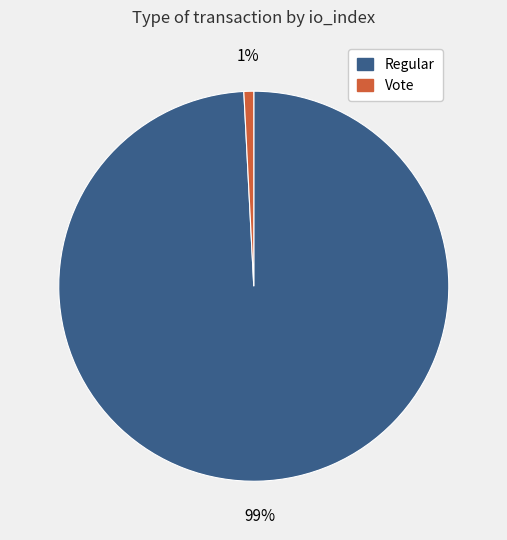

Which has a higher value, Vote or Regular?

Regular